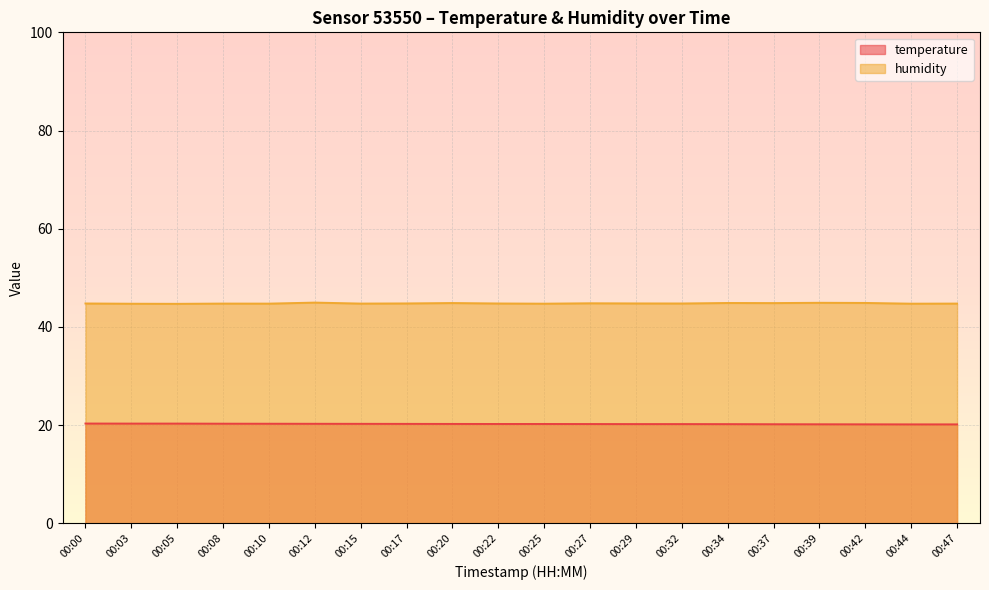

What is the value of the temperature point at the 10th from the left?

20.2